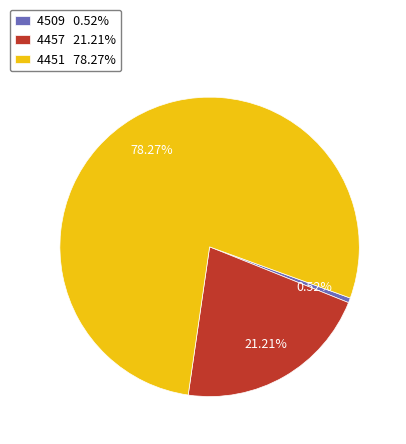

How many segments does this pie chart have?

3